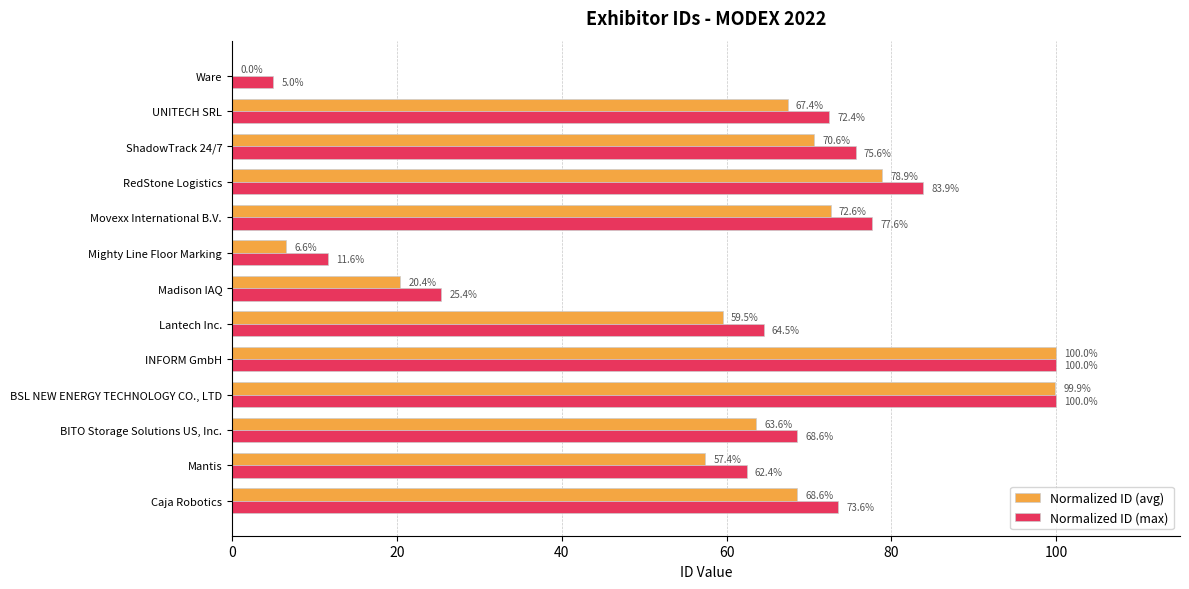

Between BSL NEW ENERGY TECHNOLOGY CO., LTD and Madison IAQ, which series saw the biggest shift?

Normalized ID (avg)